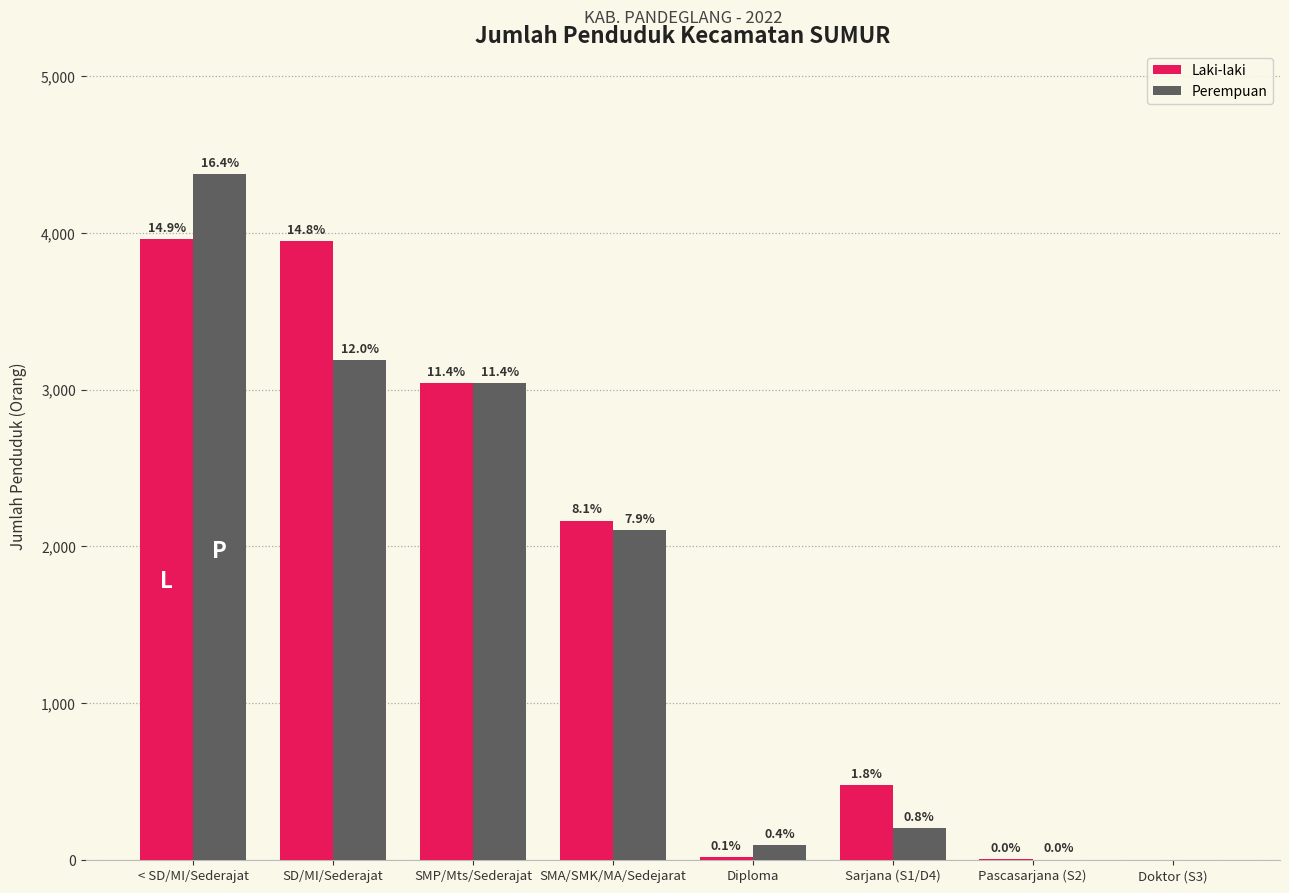

How many groups of bars are there?

8